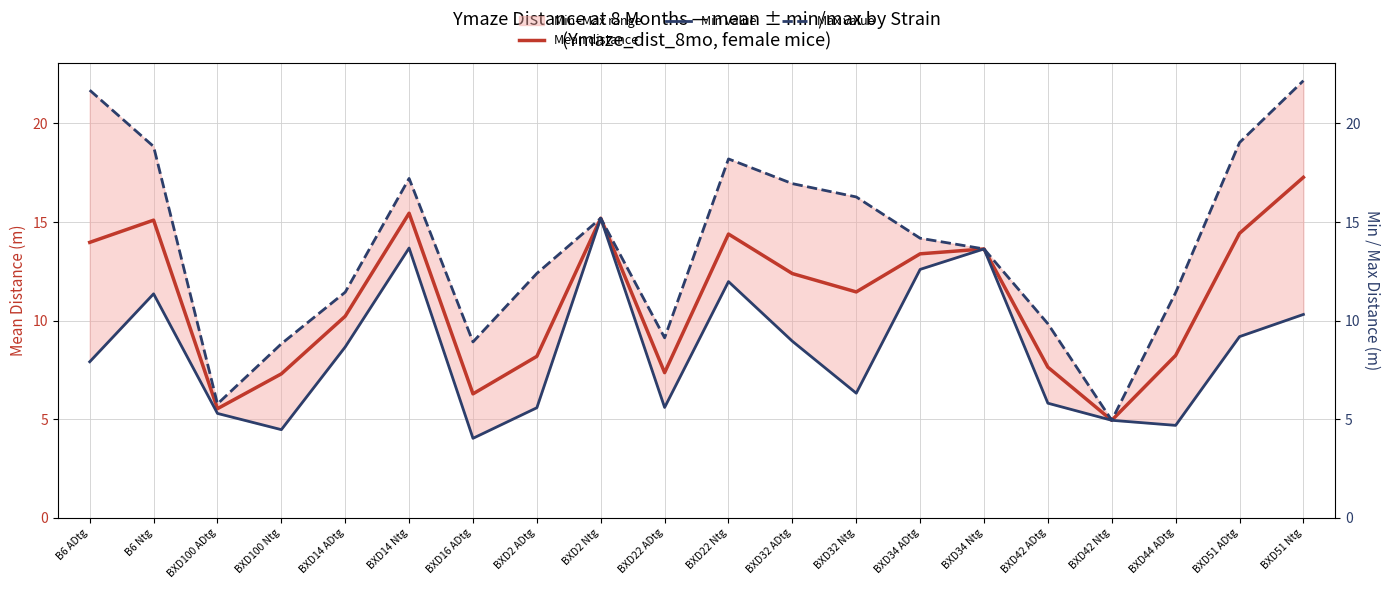

What are all the series names shown in the legend?

Mean distance, Min value, Max value